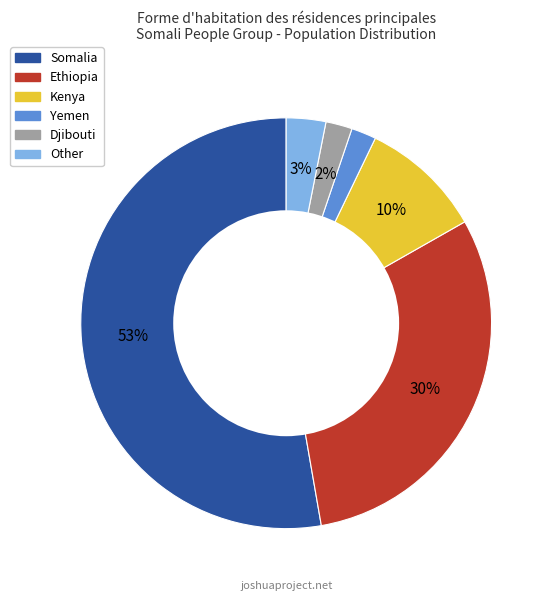

What percentage is the Djibouti slice, to the nearest percent?

2%